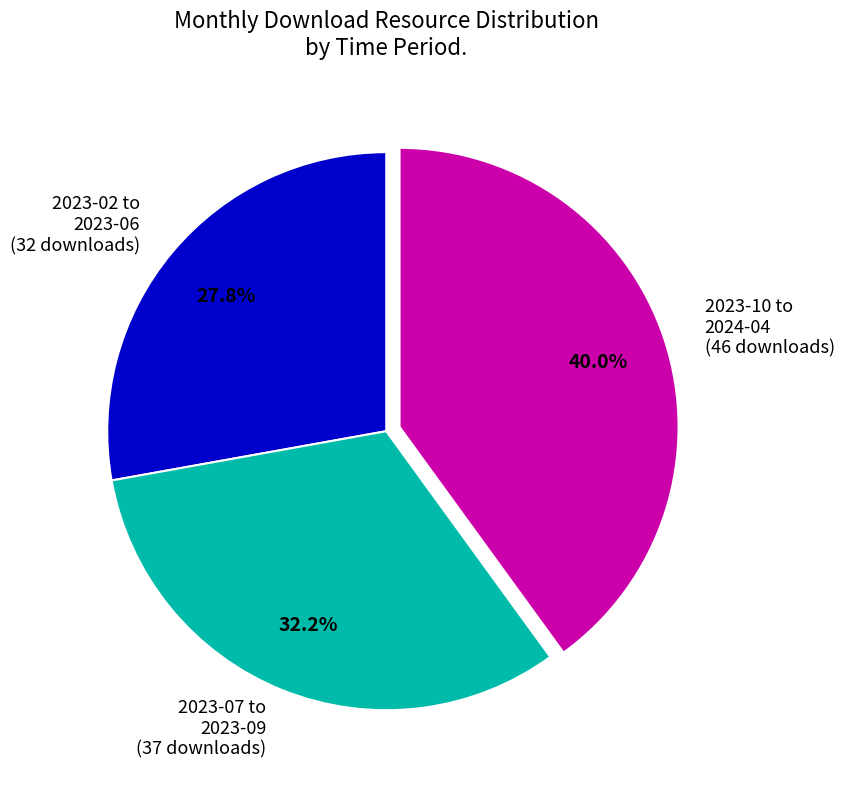

Is 2023-02 to 2023-06 (32 downloads) the majority of the pie?

No